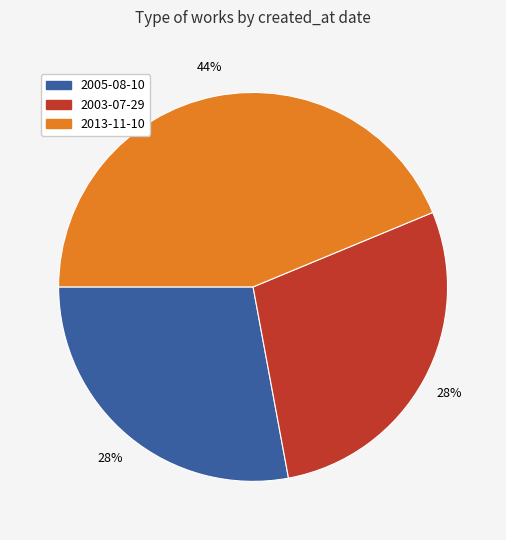

Is the sum of 2013-11-10 and 2005-08-10 greater than half?

Yes